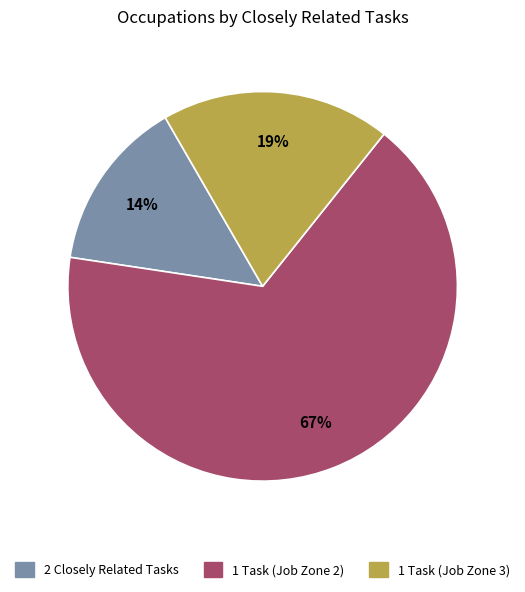

How many slices are in this pie chart?

3